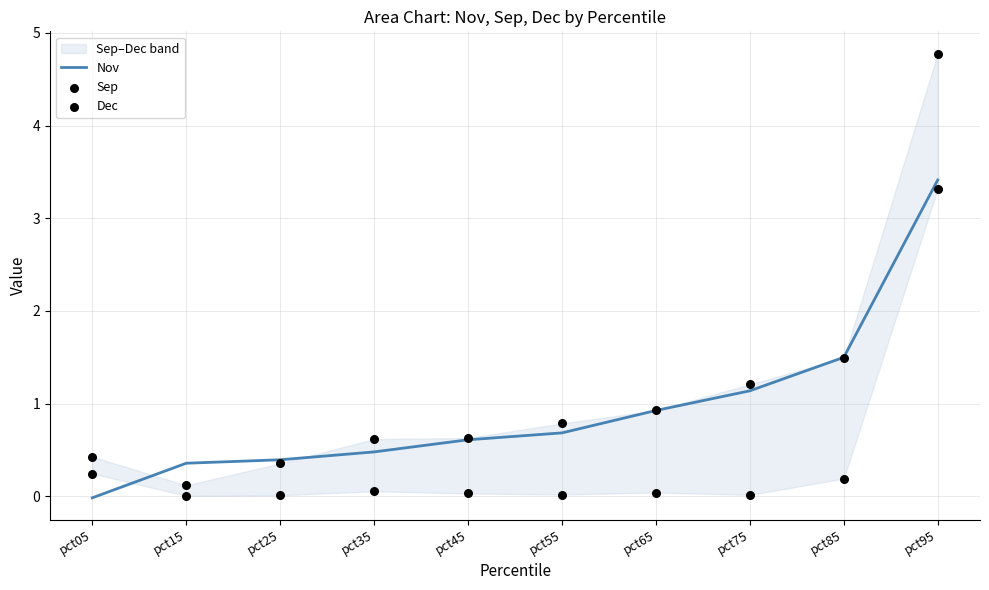

Which series contains the highest Y value?

Sep